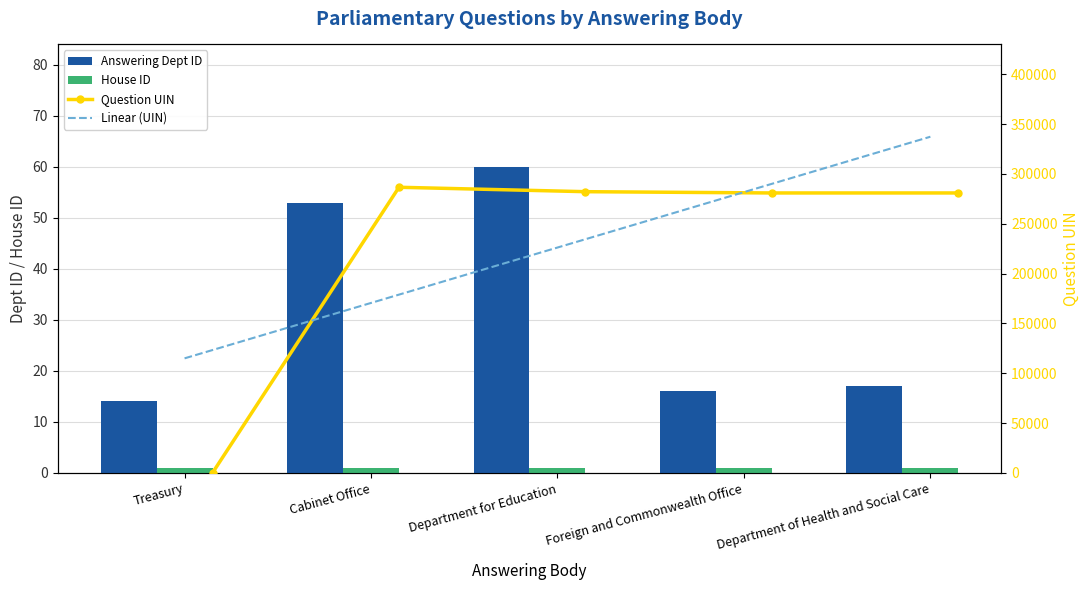

What is the spread (max minus min) of values at Department for Education?

282243.0